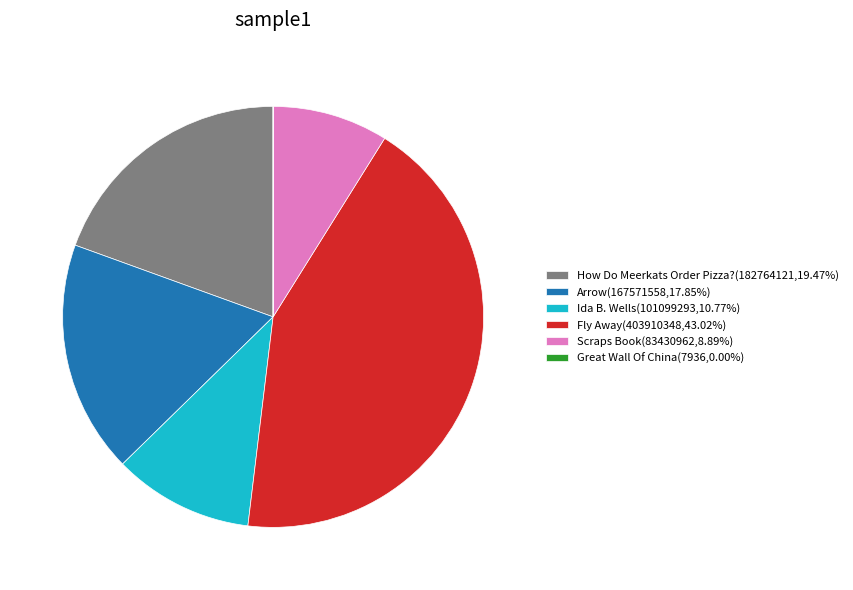

Does any single category account for the majority?

No